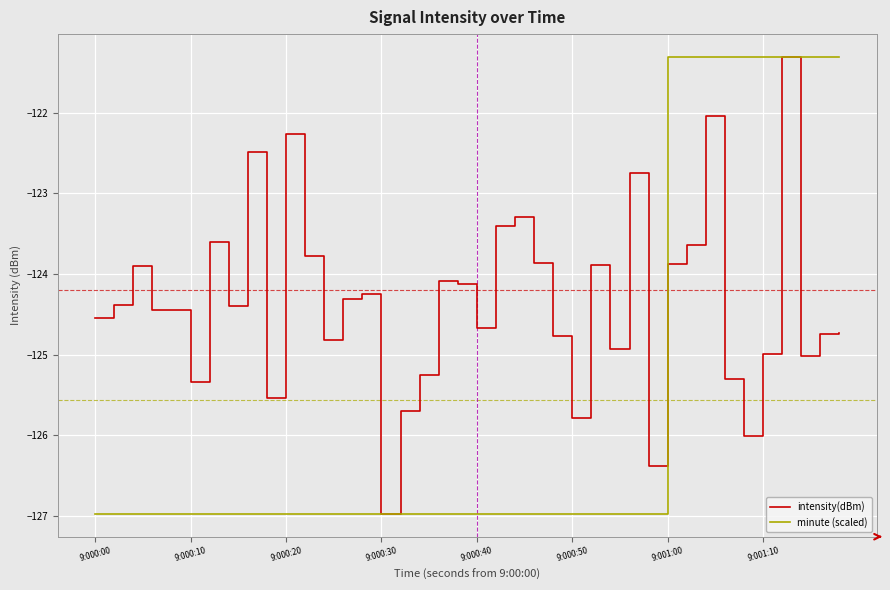

What is the minimum value shown in the chart?

-127.0